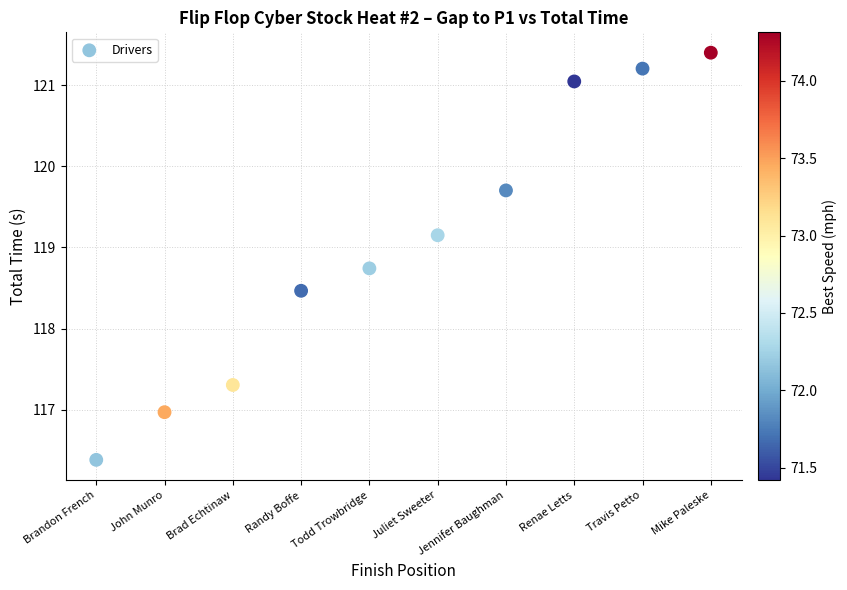

What Y value in the scatter plot is closest to 118?

118.5